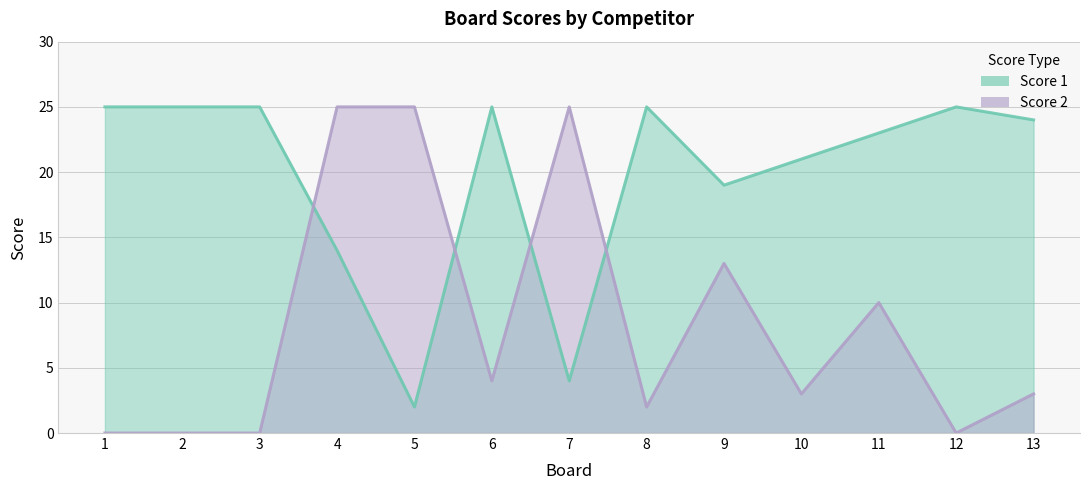

The Score 1 series shows 25 at 3. True or false?

True